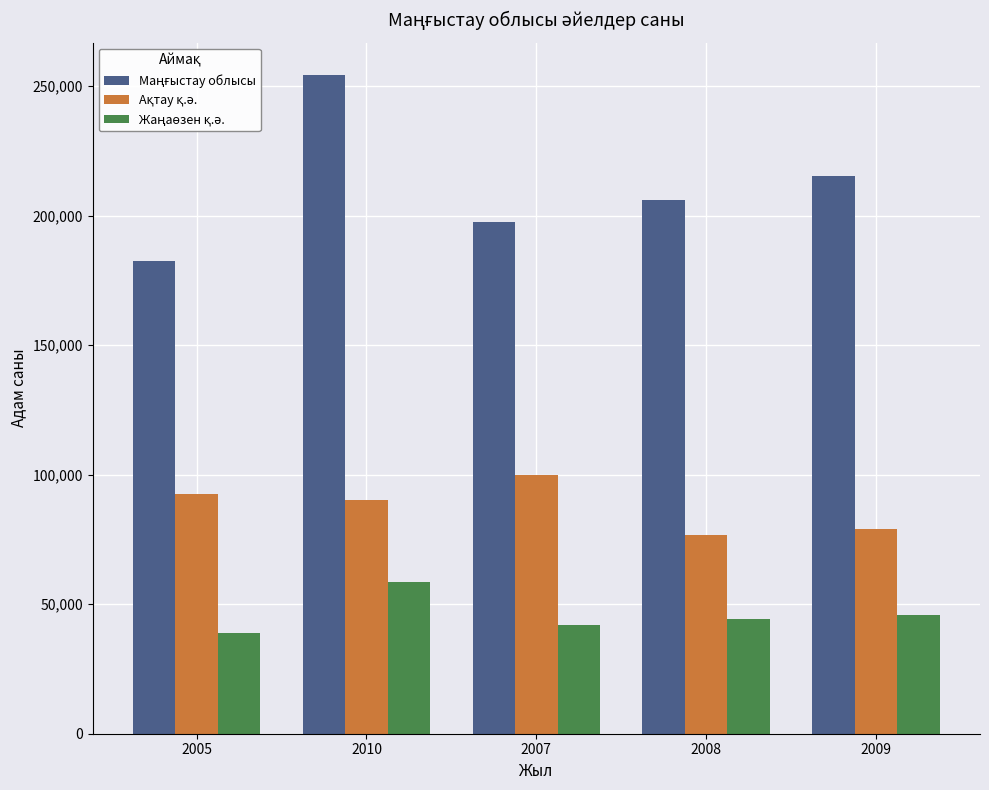

What is the total value across all series at 2008?

327017